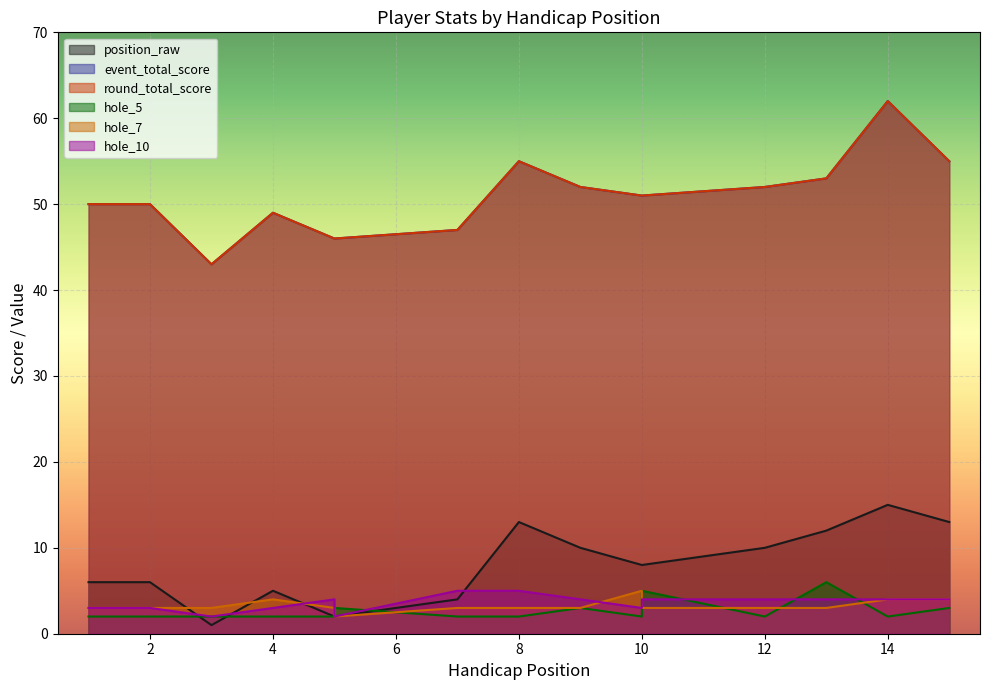

Which category has the lowest value in the hole_5 series?

1